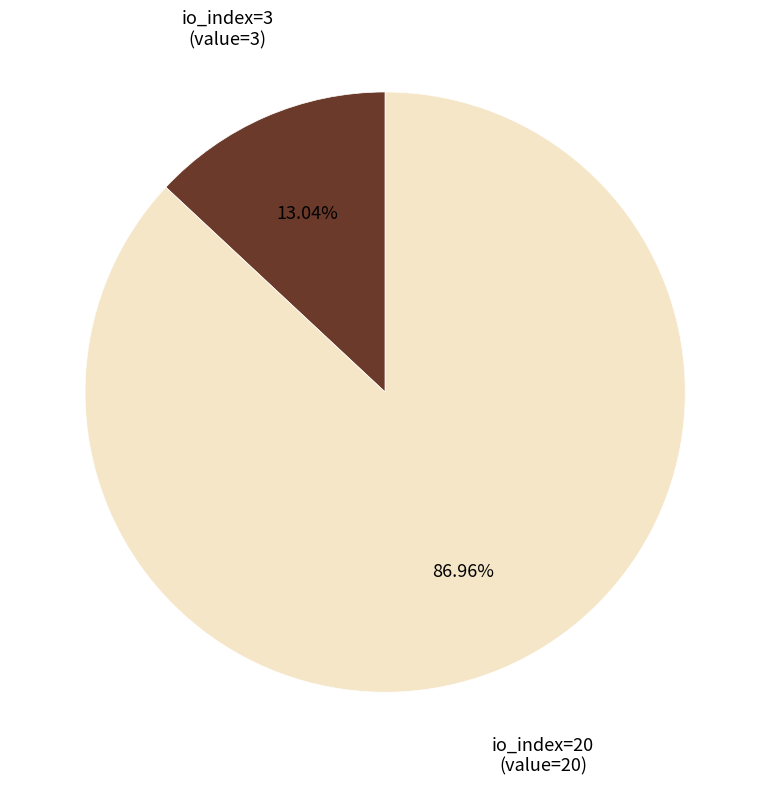

Which has a higher value, io_index=20 or io_index=3?

io_index=20